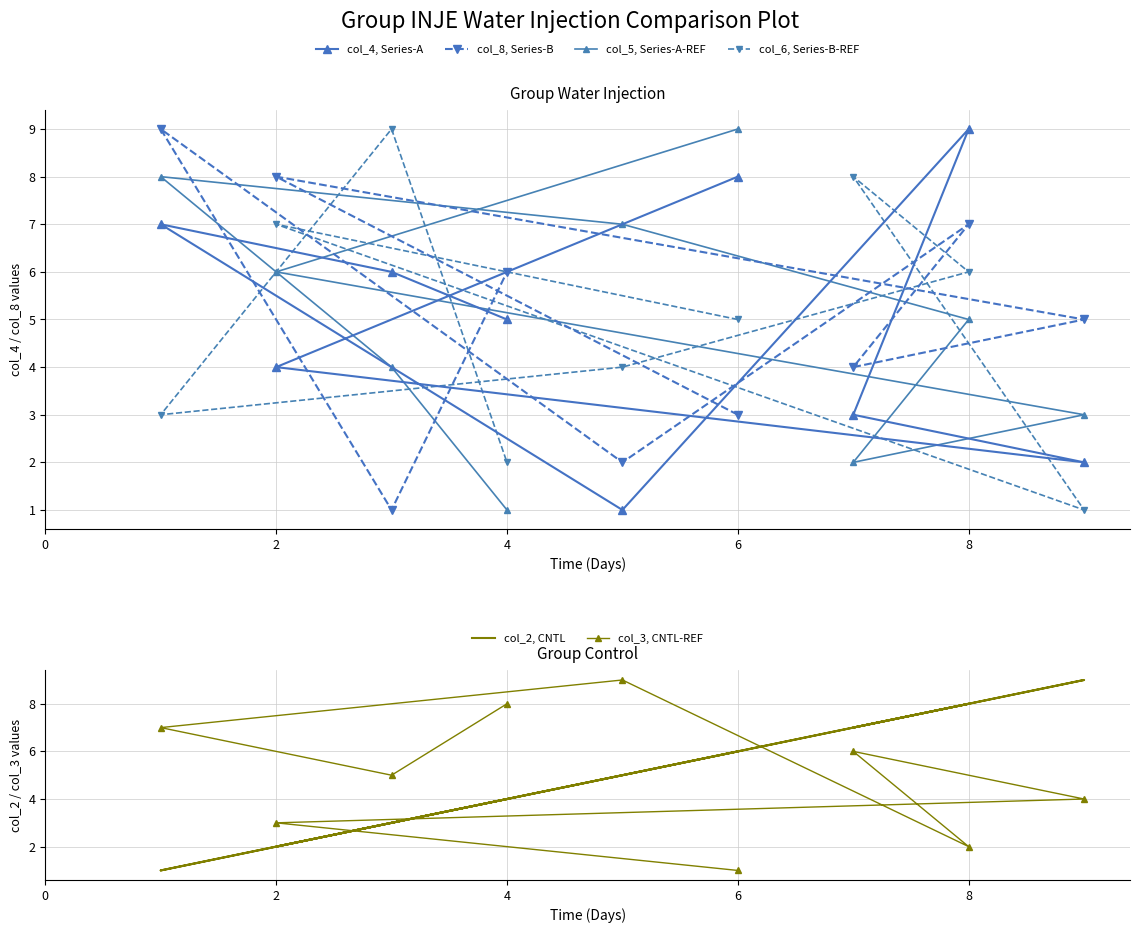

What is the maximum value for col_8, Series-B?

9